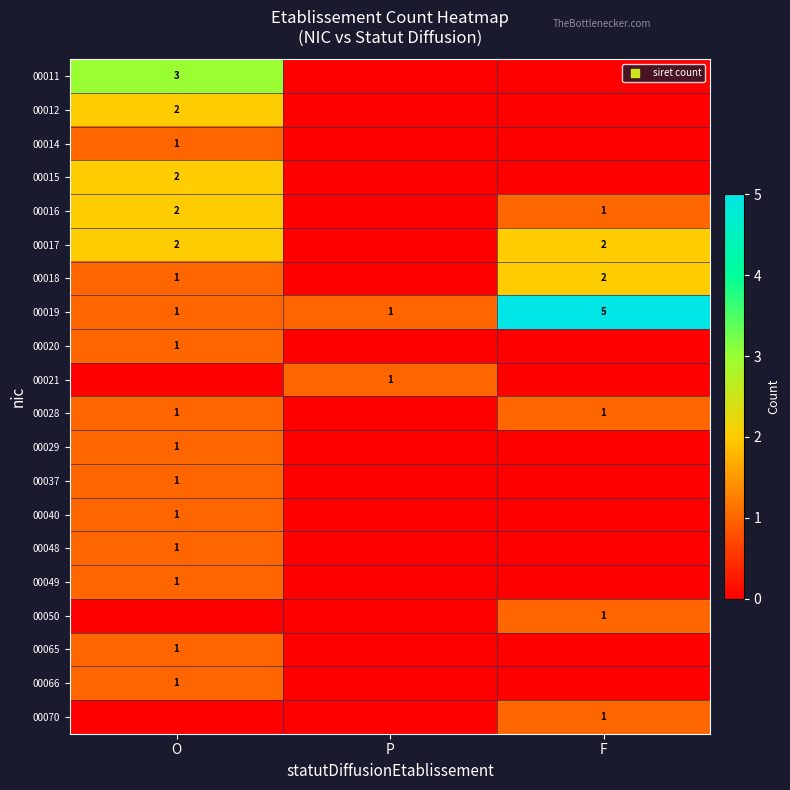

What is the difference between the 00019 values at F and O?

4